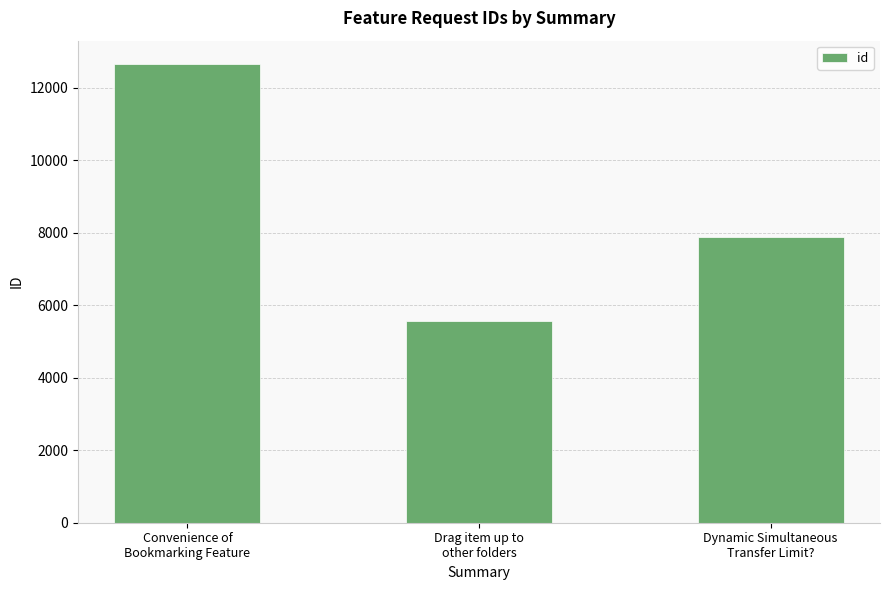

What is the difference between the maximum and second lowest values?

4788